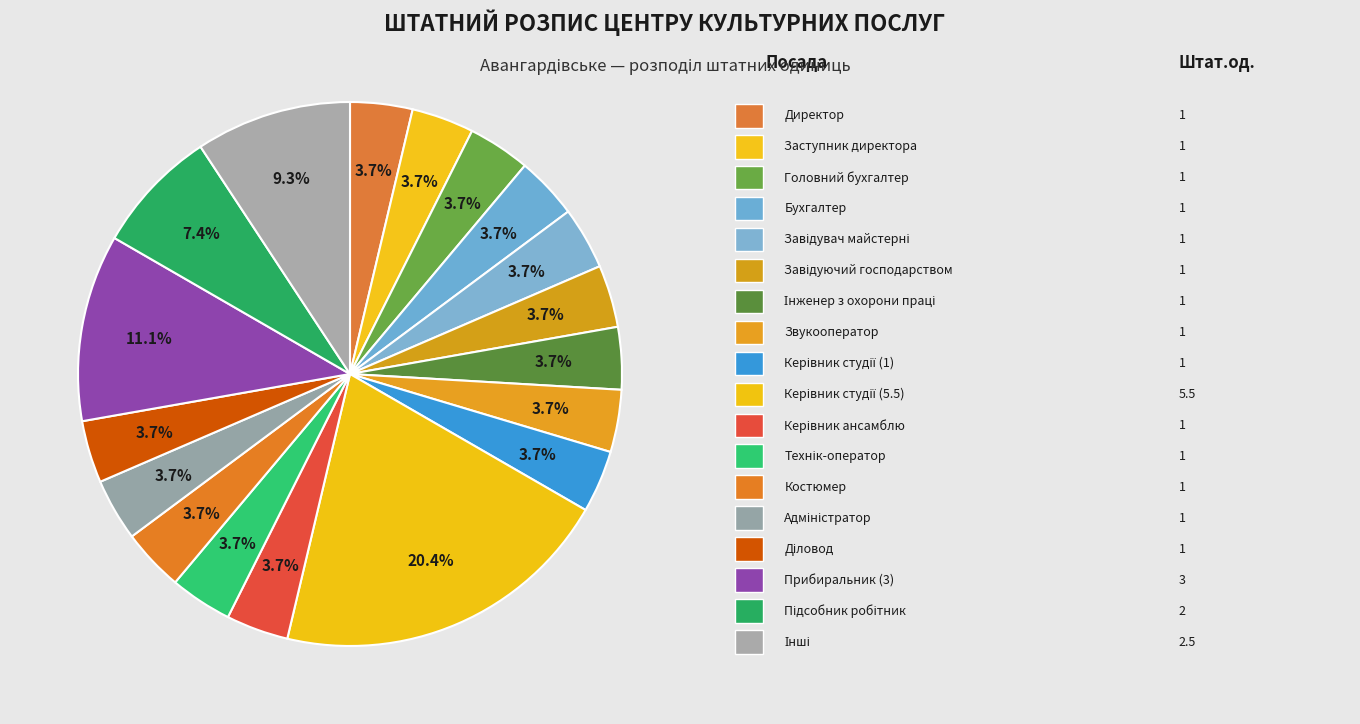

How many segments does this pie chart have?

18